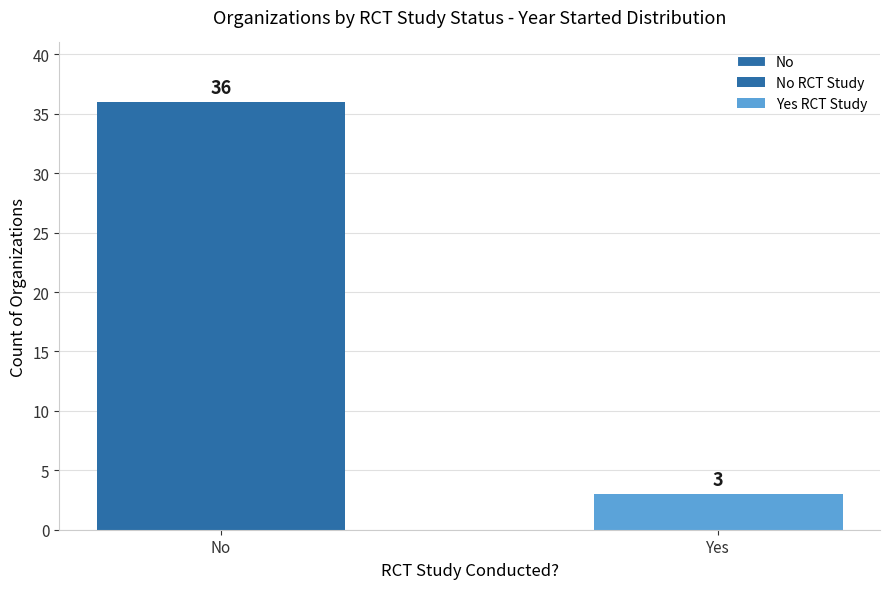

What is the average value?

20